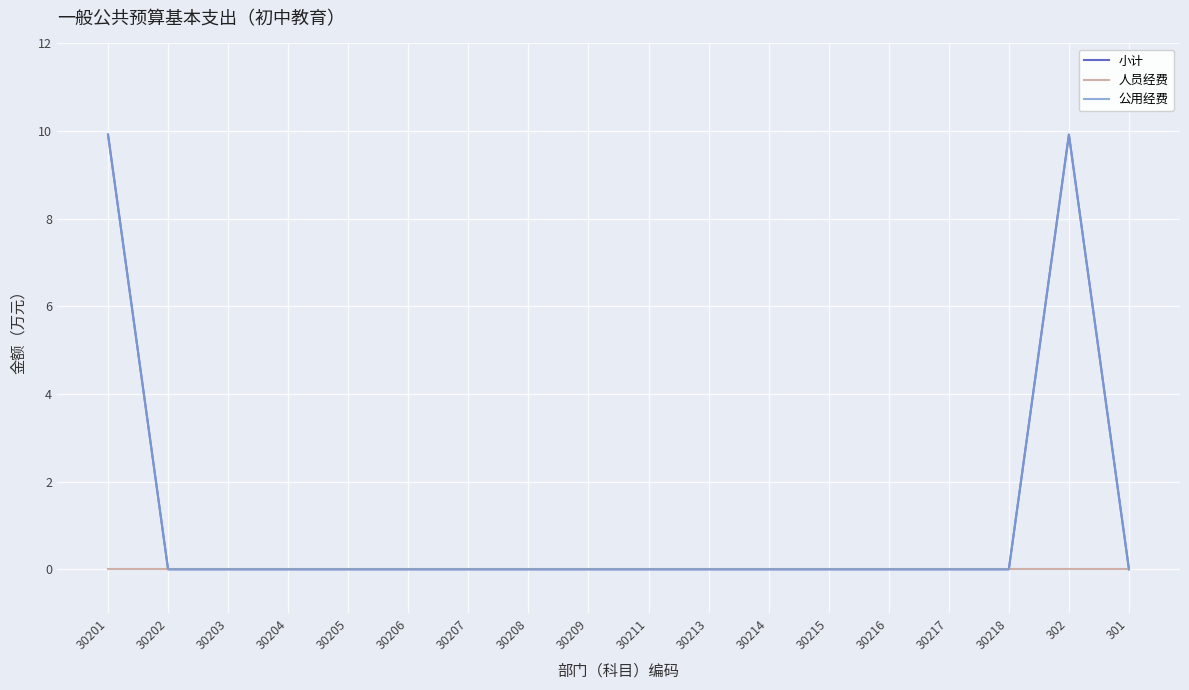

Does the chart have visible grid lines?

Yes